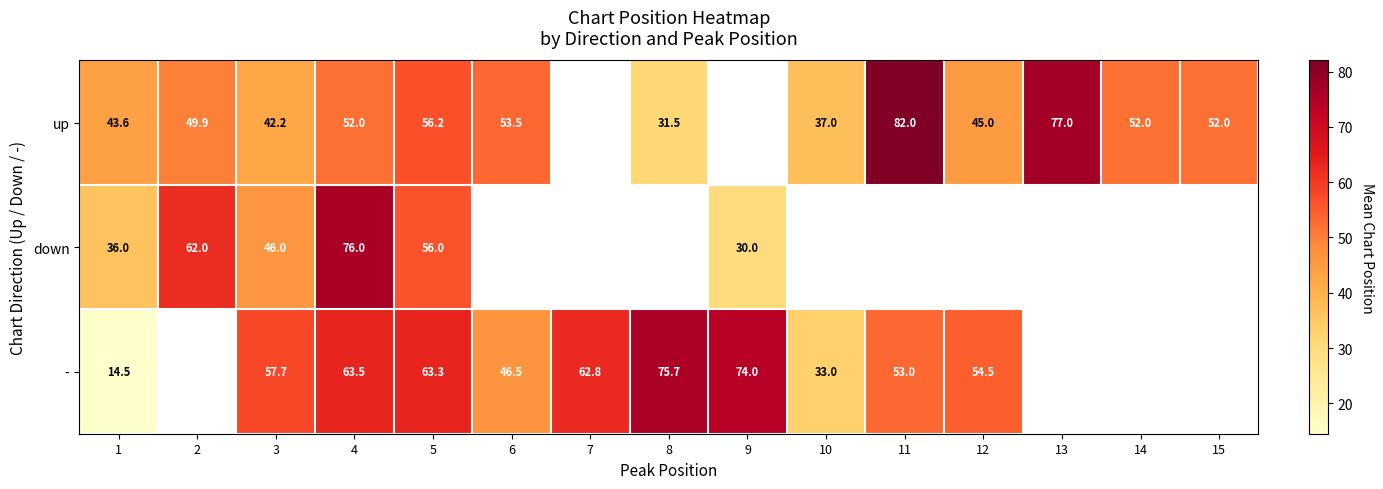

Between 7 and 11, which series saw the biggest shift?

-